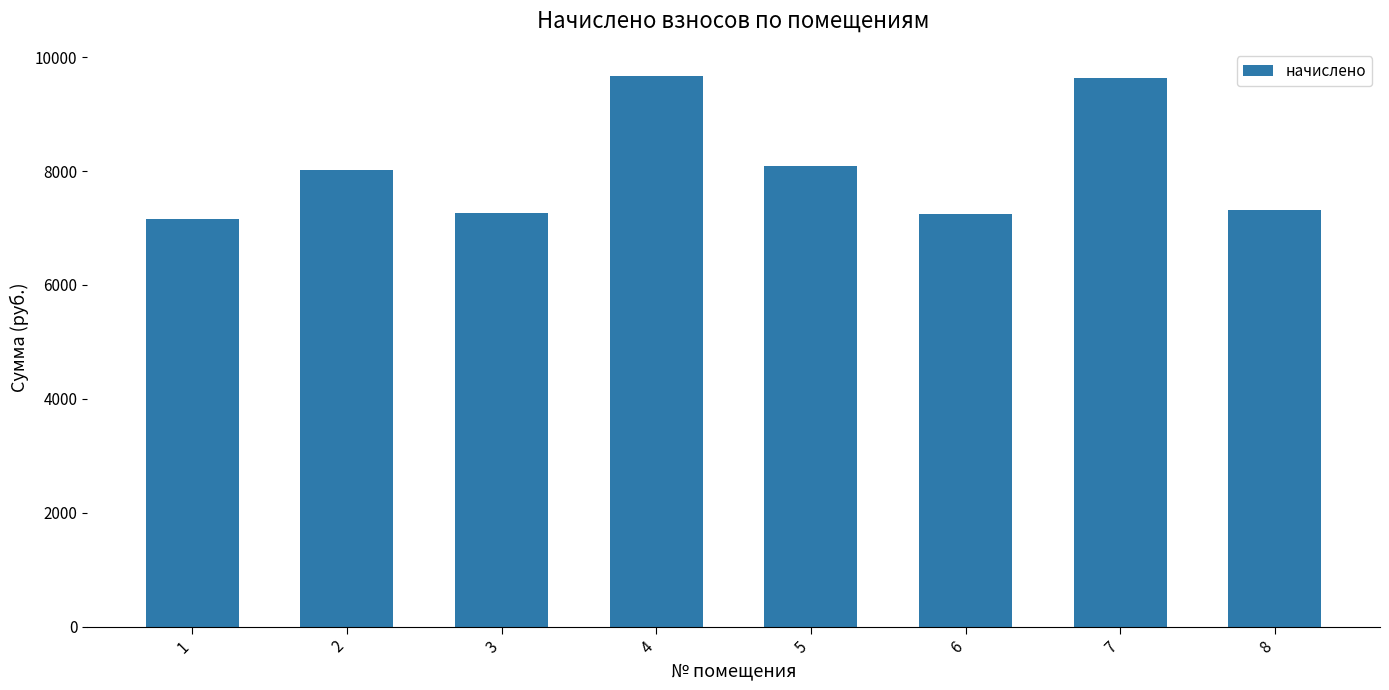

The value at 2 is 4720.5. True or false?

False